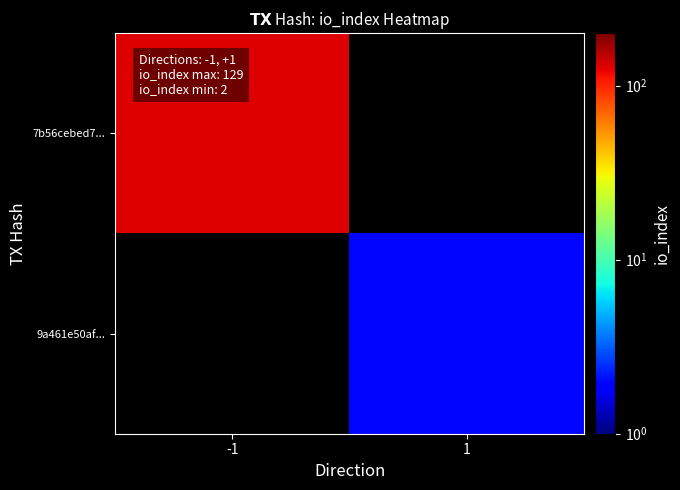

Between -1 and 1, which is larger?

1